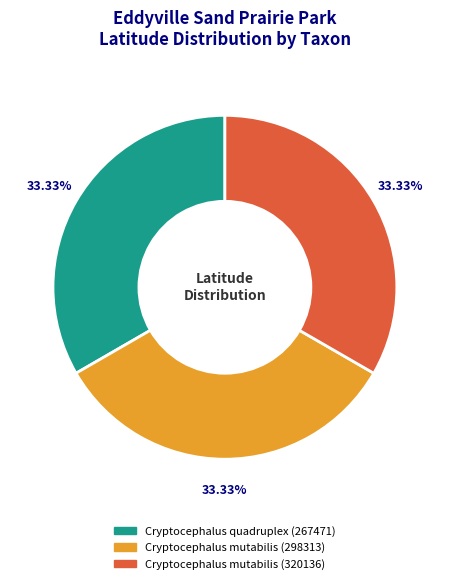

To the nearest percent, what is the average slice percentage?

33%